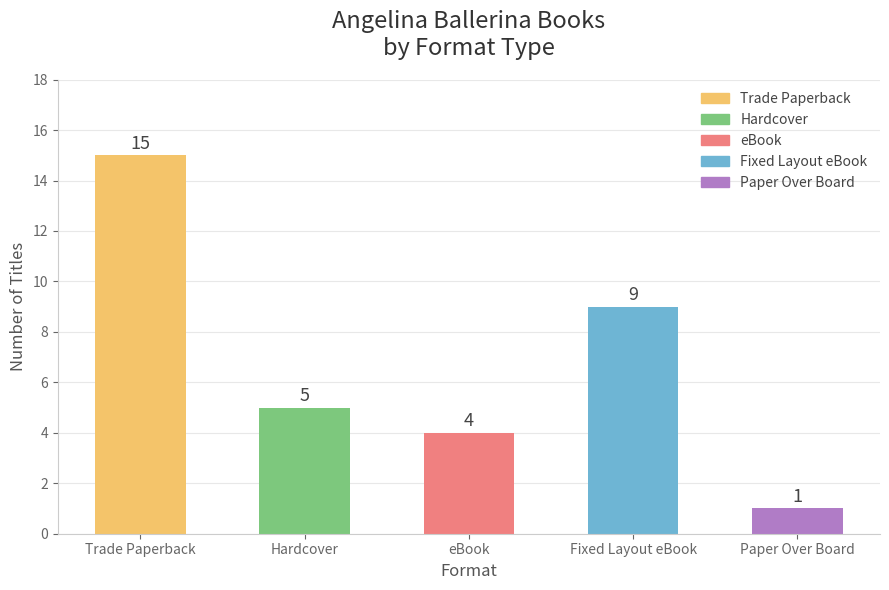

How many data points are less than 5?

2